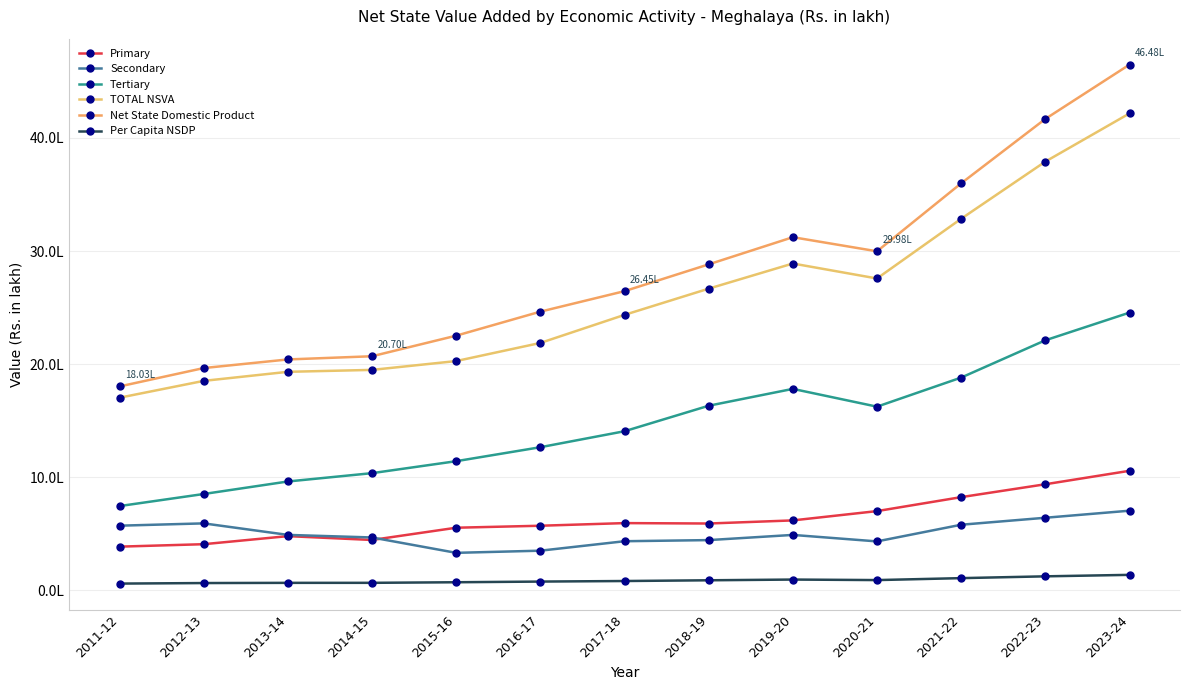

Rank the series by their maximum value, from lowest to highest.

Per Capita NSDP, Secondary, Primary, Tertiary, TOTAL NSVA, Net State Domestic Product